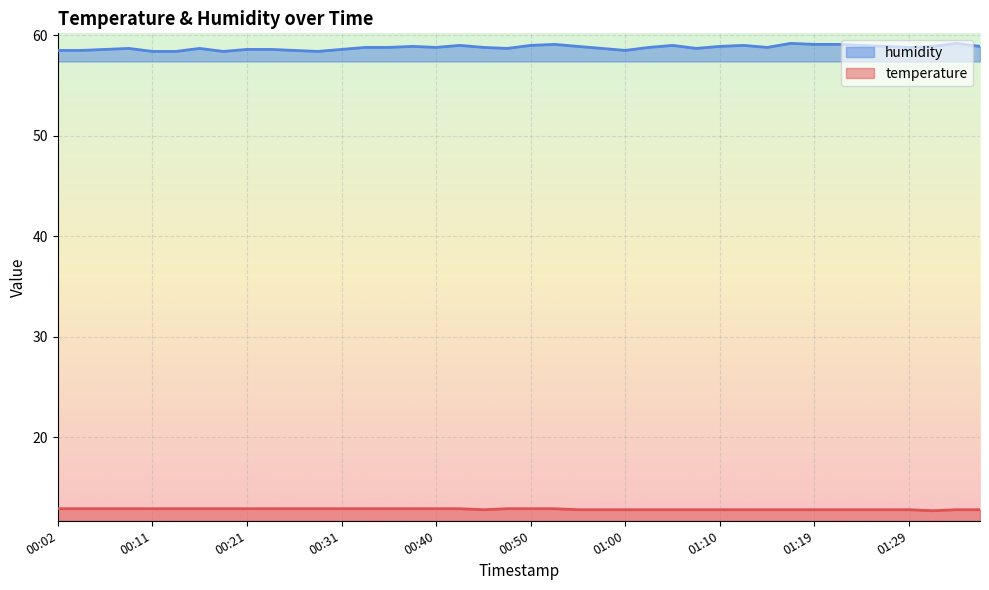

What is the label of the 6th point from the right?

01:24